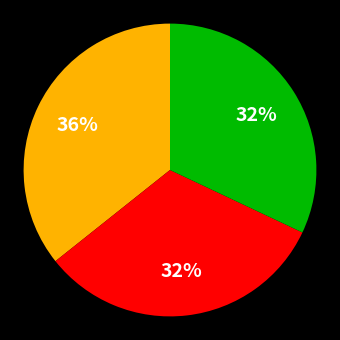

To the nearest percent, what is the difference between the largest and smallest slice percentages?

4%